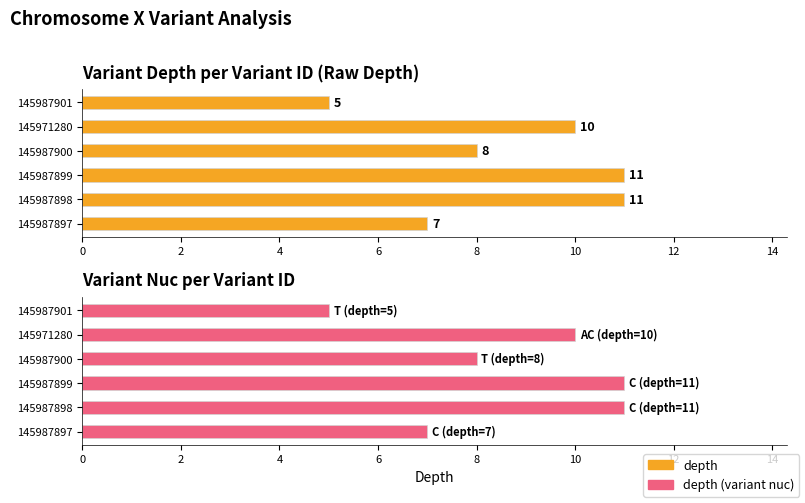

What is the lowest value of the depth (variant nuc) series?

5